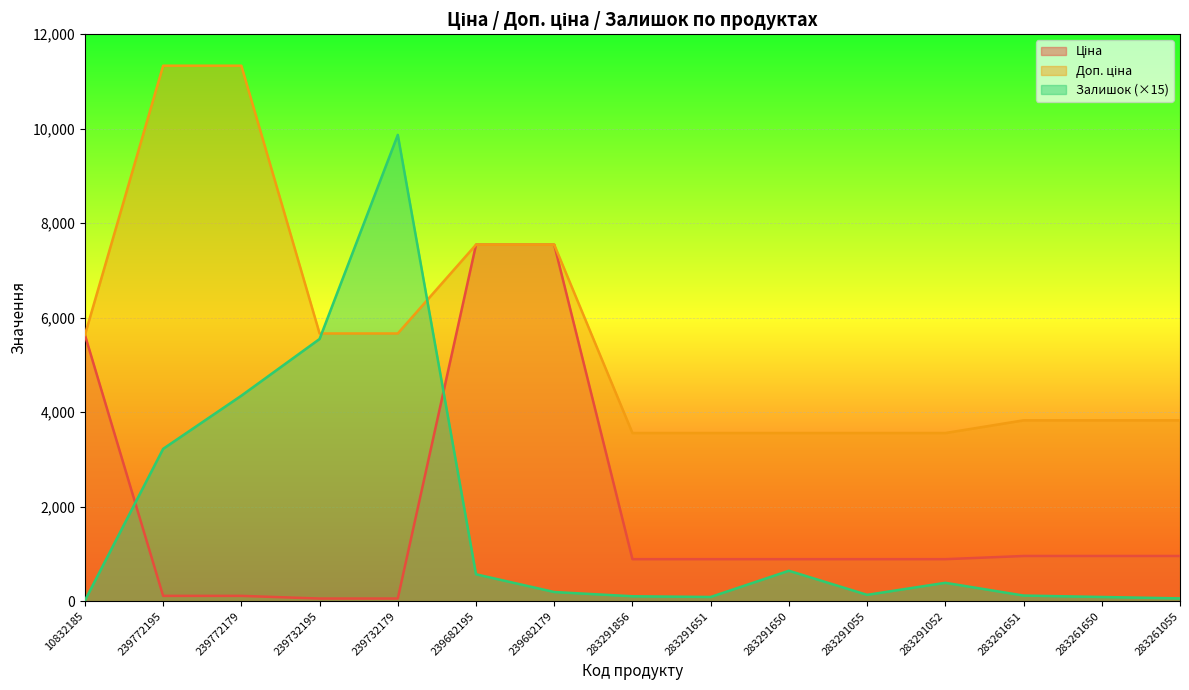

Is it true that Доп. ціна equals 9366.7 at 239732179?

False